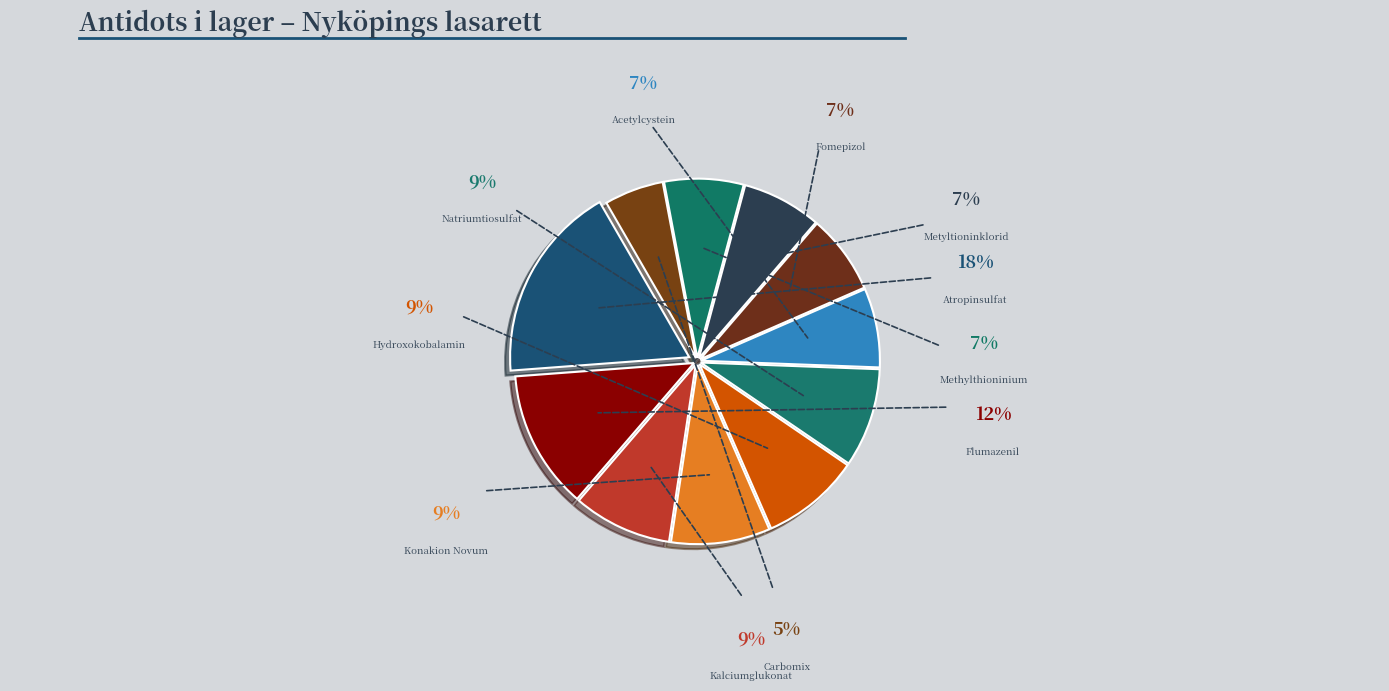

Which has a higher value, Natriumtiosulfat or Carbomix?

Natriumtiosulfat